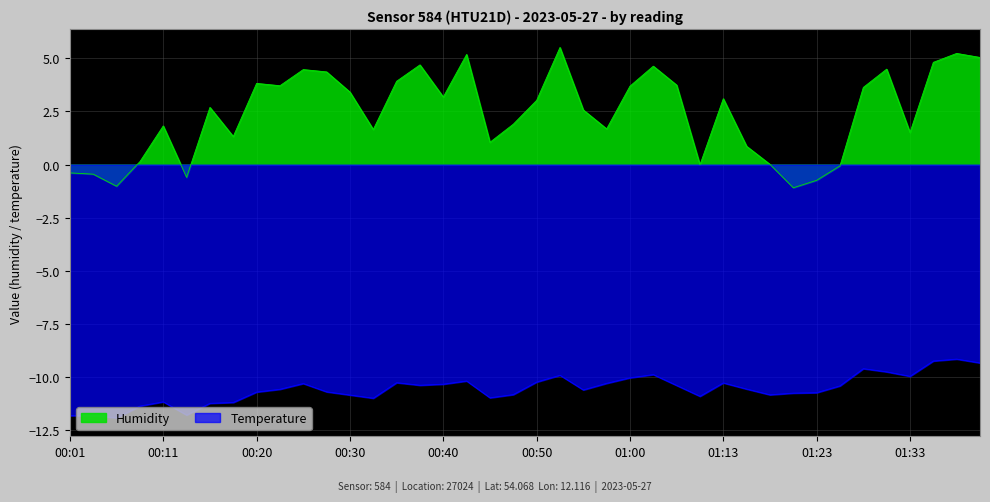

What is the total value across all series at 01:00?

-6.3